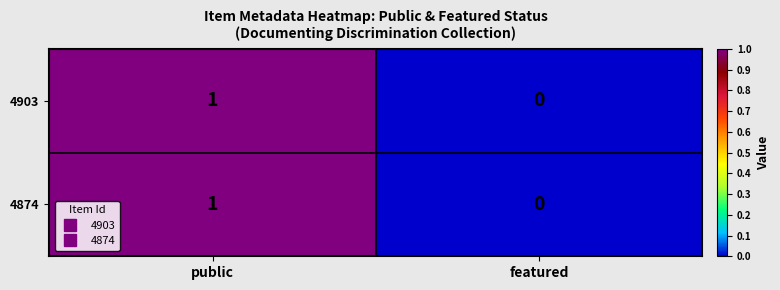

Count the number of data series in this chart.

2